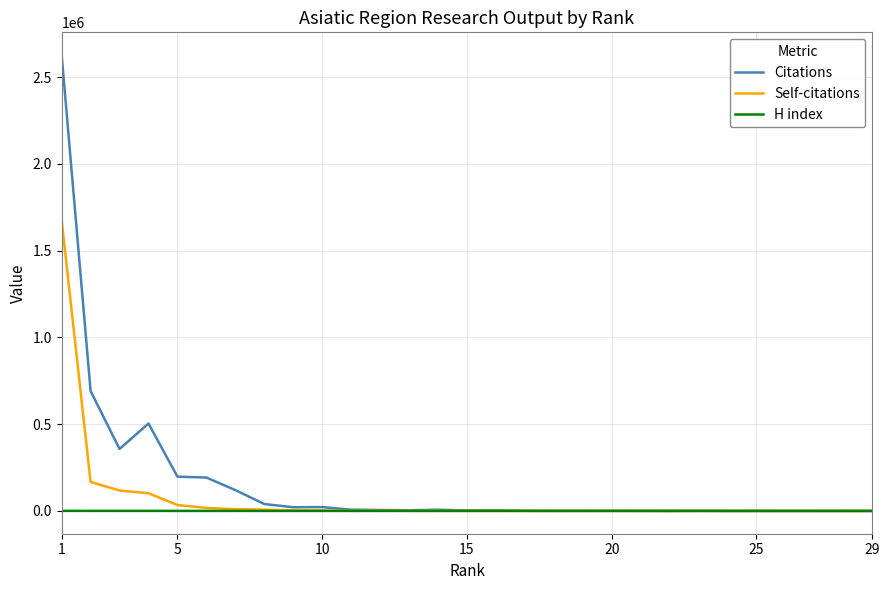

Which series has the widest spread of values?

Citations